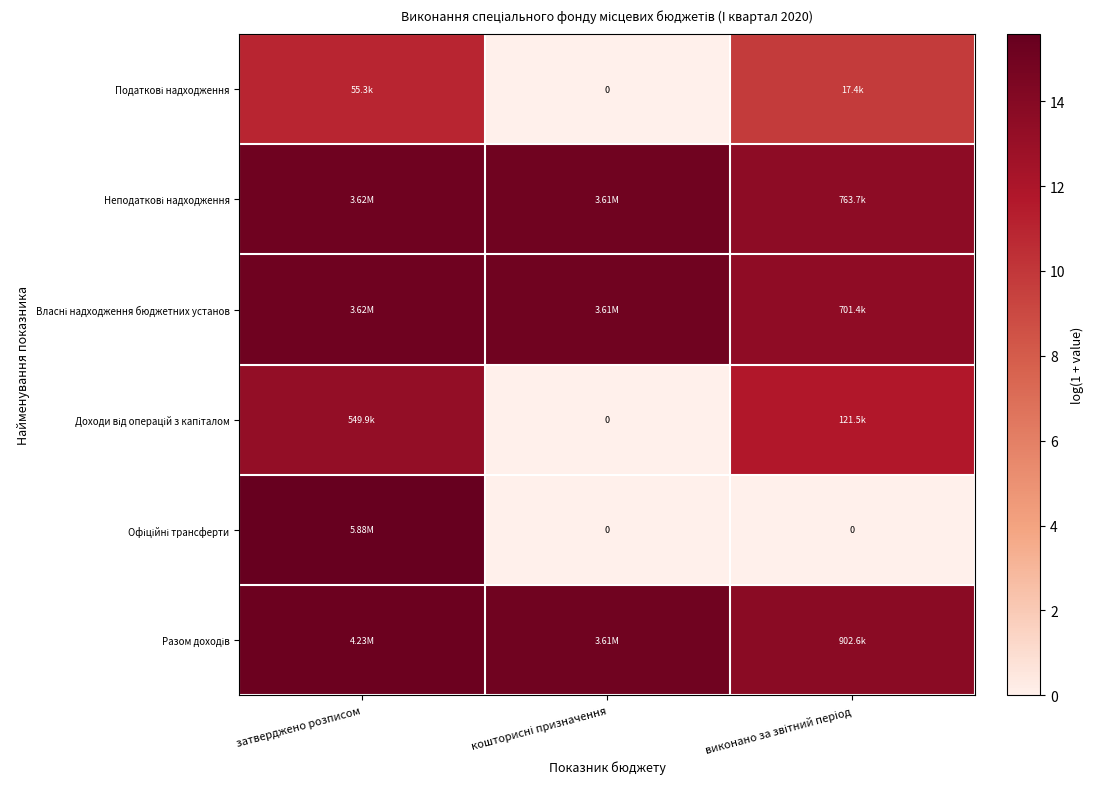

Which series has the largest range (max minus min)?

Офіційні трансферти